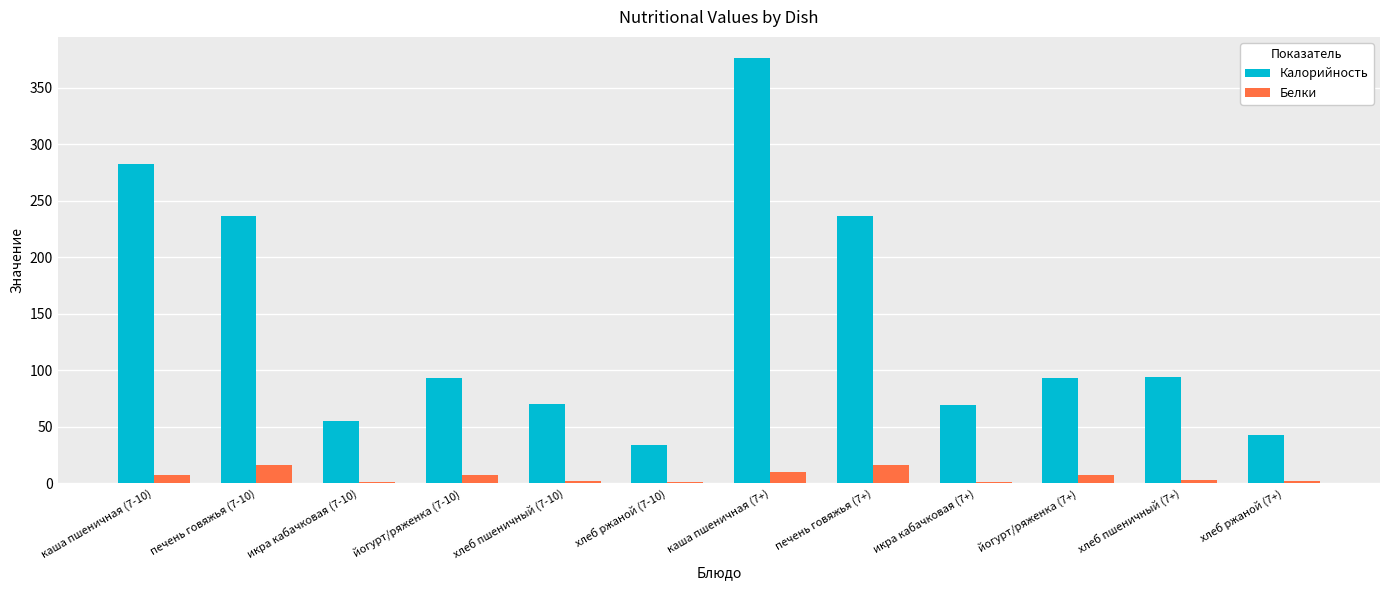

Which series changed the most between печень говяжья (7+) and хлеб пшеничный (7+)?

Калорийность